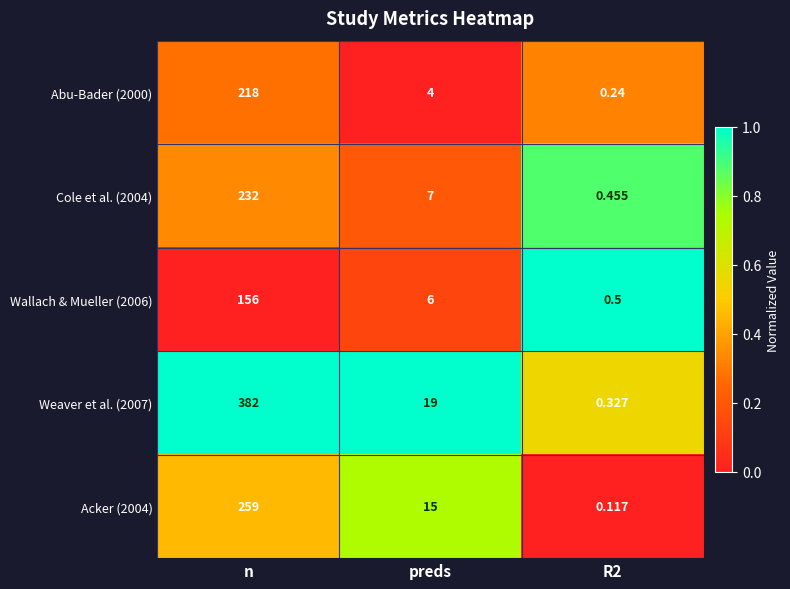

What is the difference between the highest and lowest values at n?

226.0